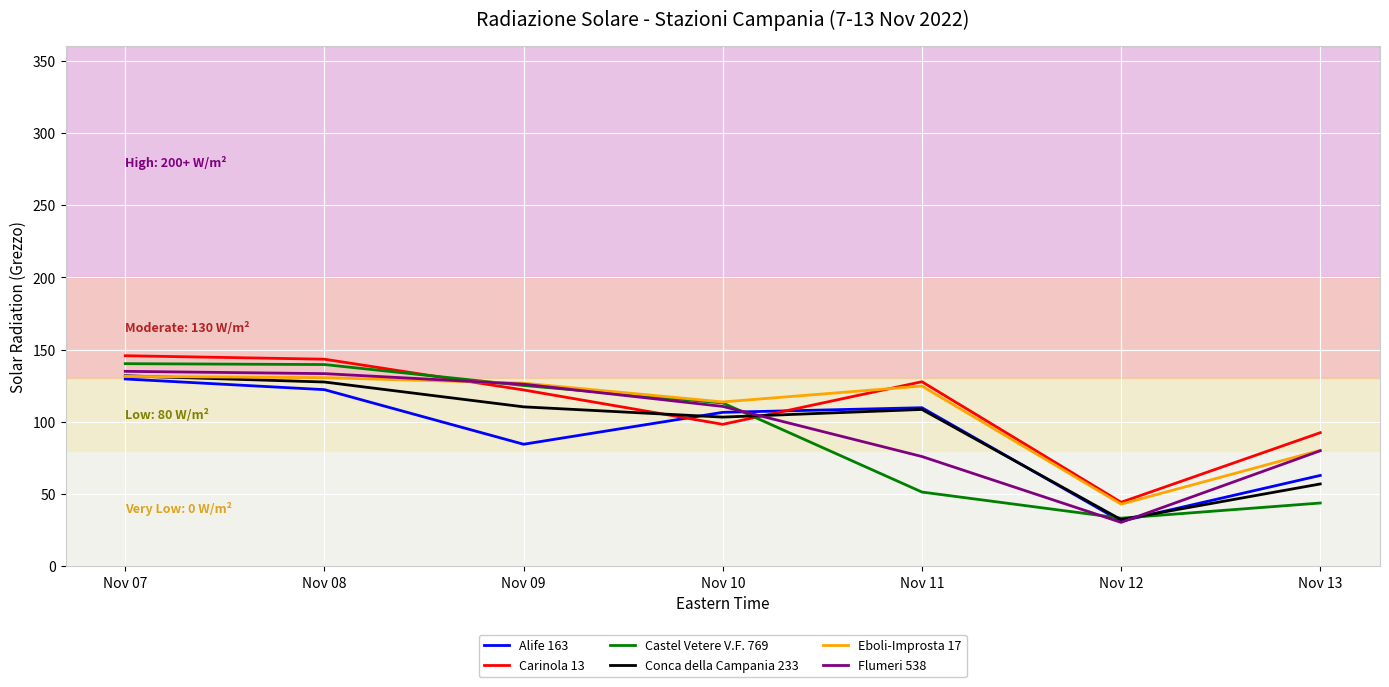

True or false: Conca della Campania 233 has a value of 56.9 at Nov 13.

True